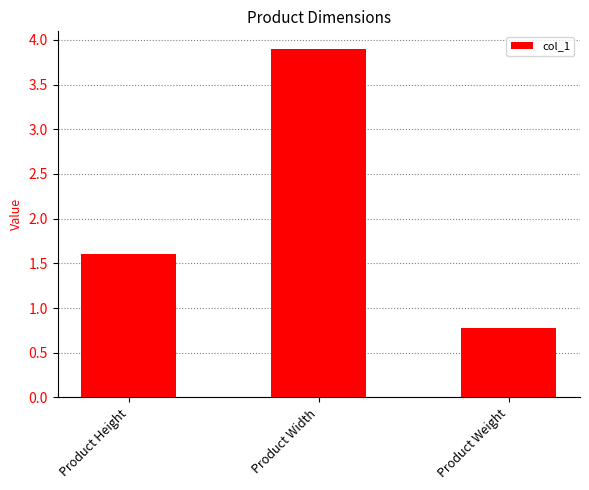

At which label is the value closest to 2?

Product Height